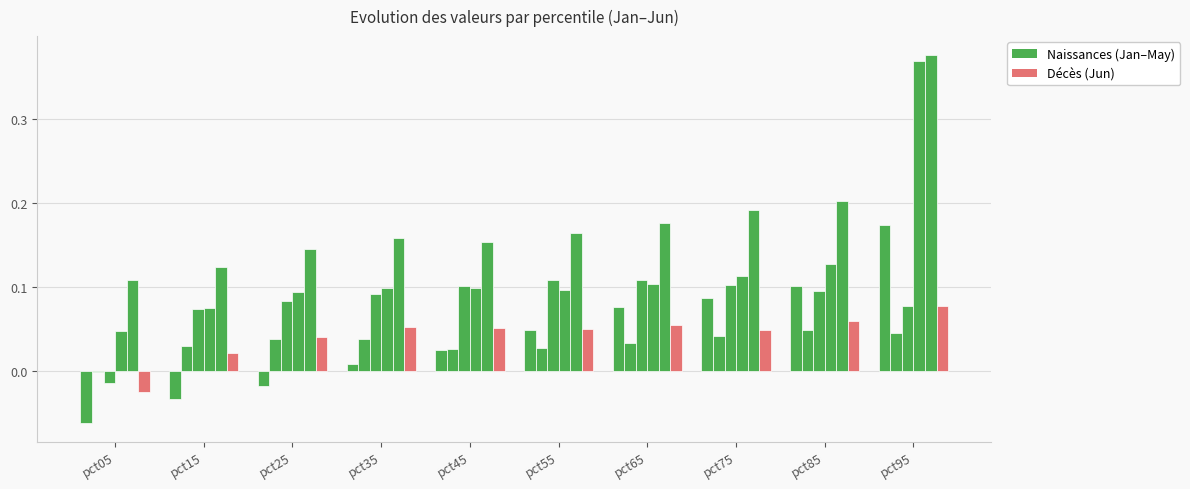

How many categories are shown in the chart?

10